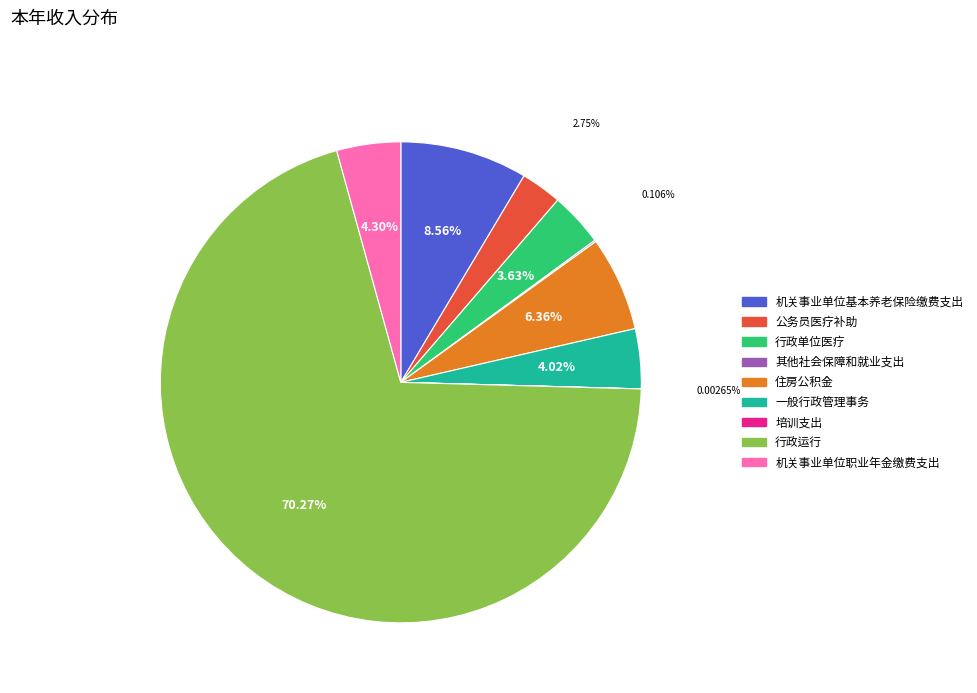

Is it true that 行政运行 is 84% of the pie?

False